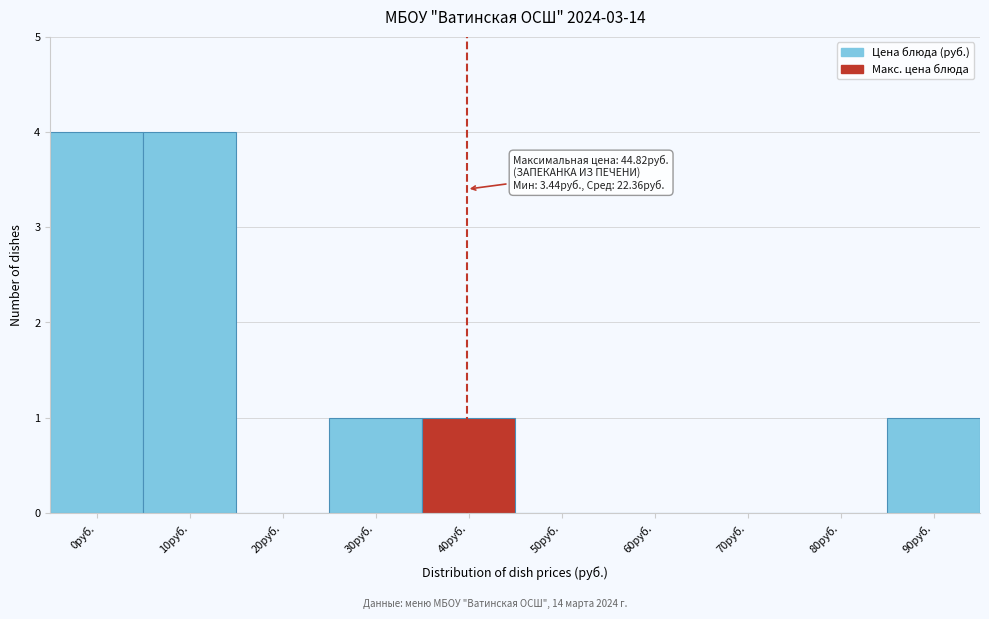

Reading left to right, transcribe all the data shown in this chart.

0руб.=4	10руб.=4	20руб.=0	30руб.=1	40руб.=1	50руб.=0	60руб.=0	70руб.=0	80руб.=0	90руб.=1